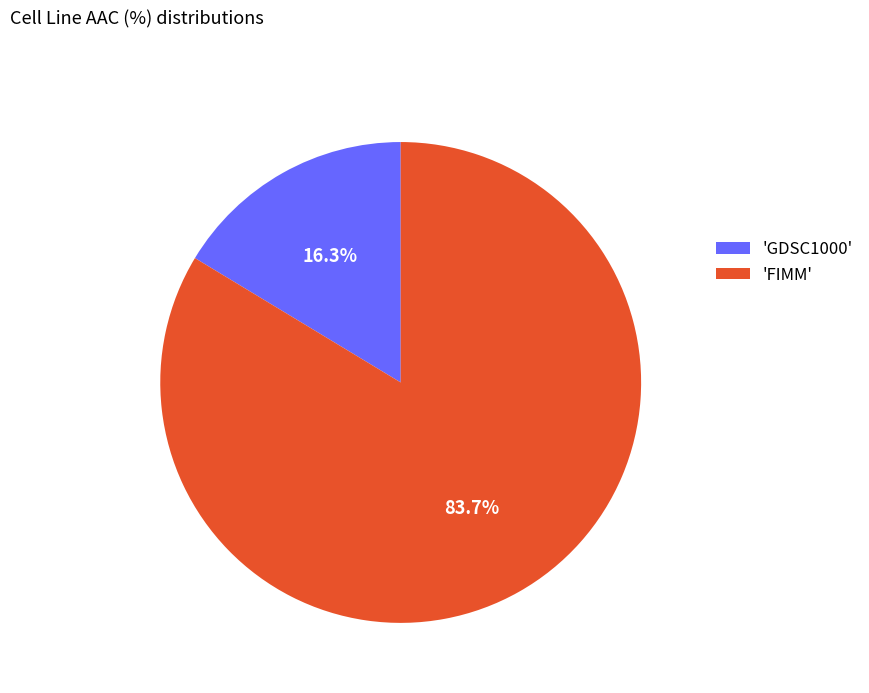

Rank the categories by value from highest to lowest.

'FIMM', 'GDSC1000'